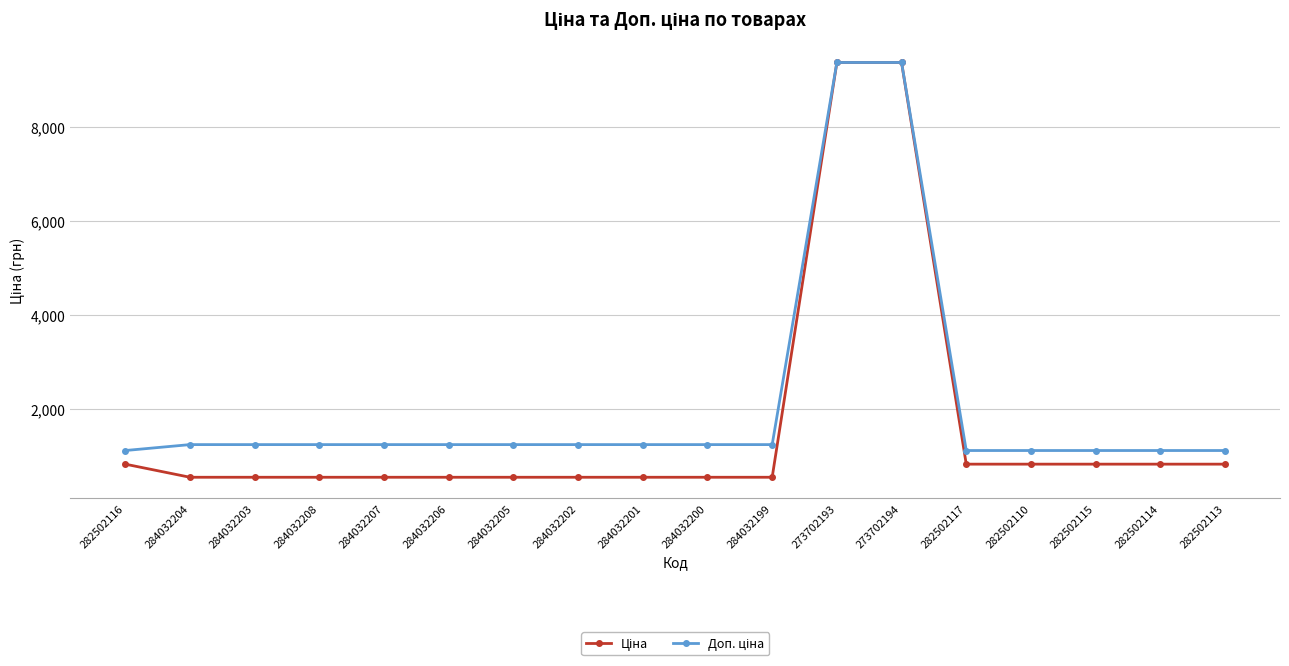

What is the minimum value shown in the chart?

539.0